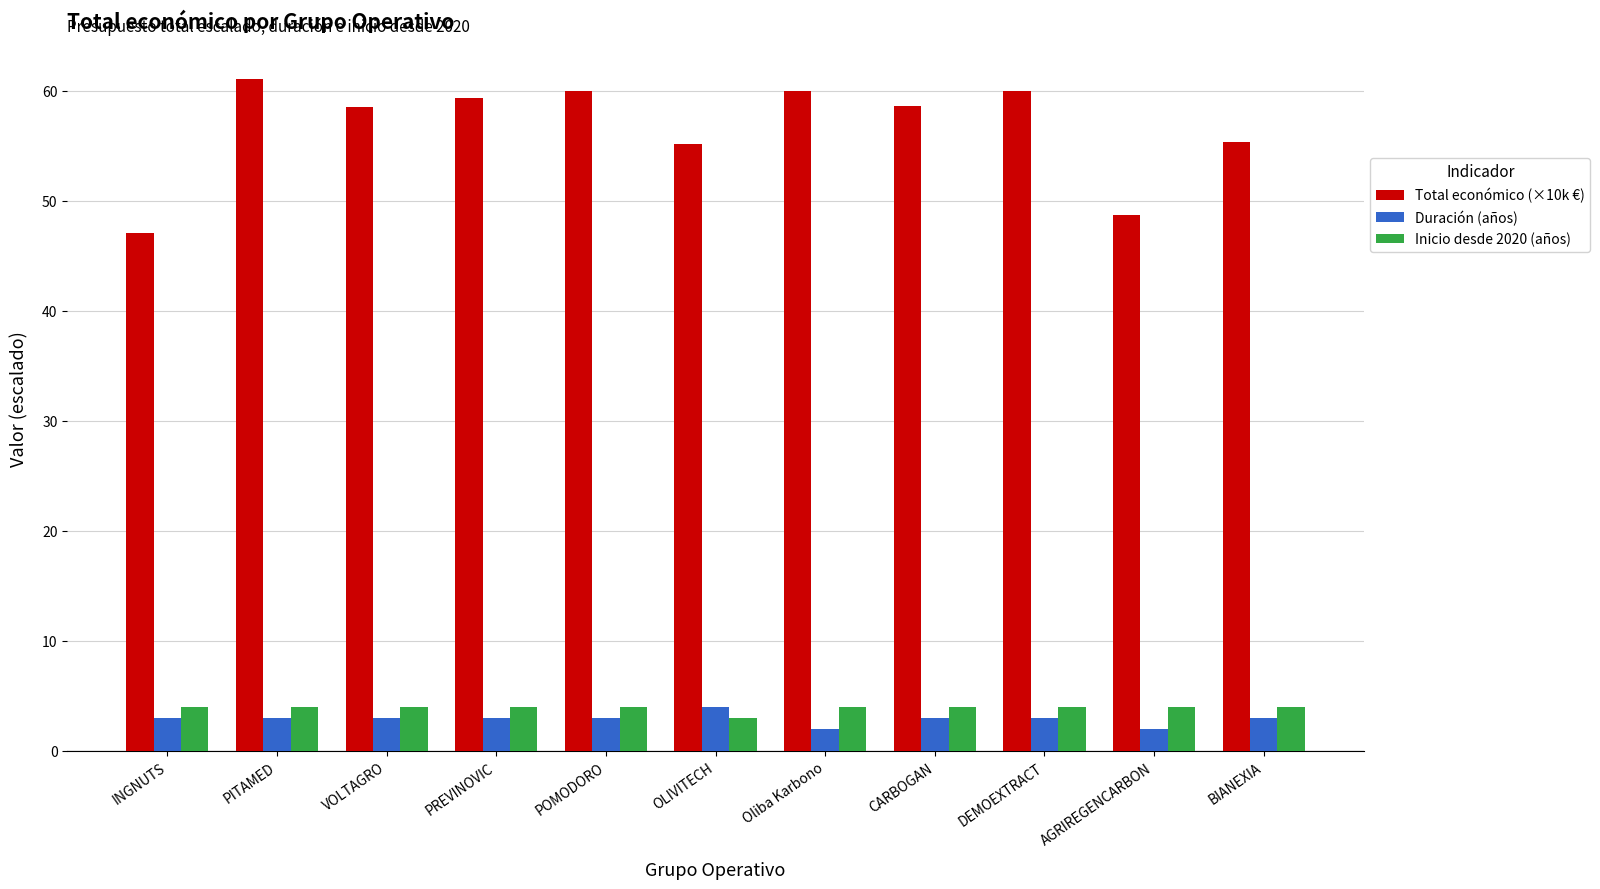

What is the sum of all Total económico (×10k €) values?

623.7